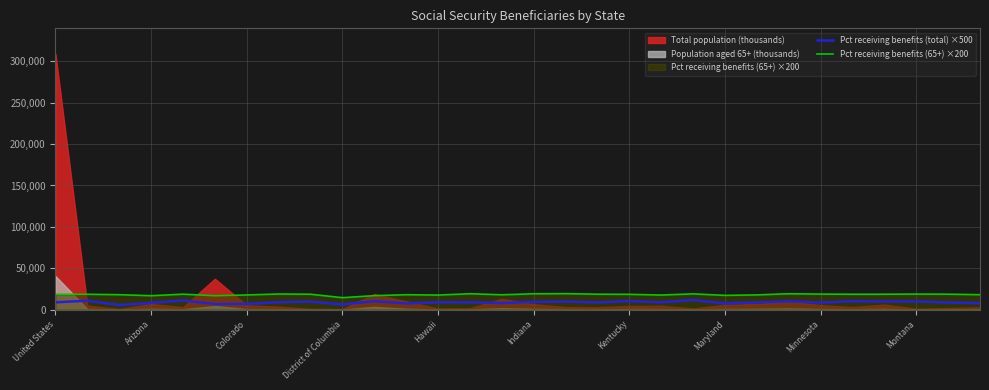

Is it true that Pct receiving benefits (65+) ×200 equals 18400 at United States?

True